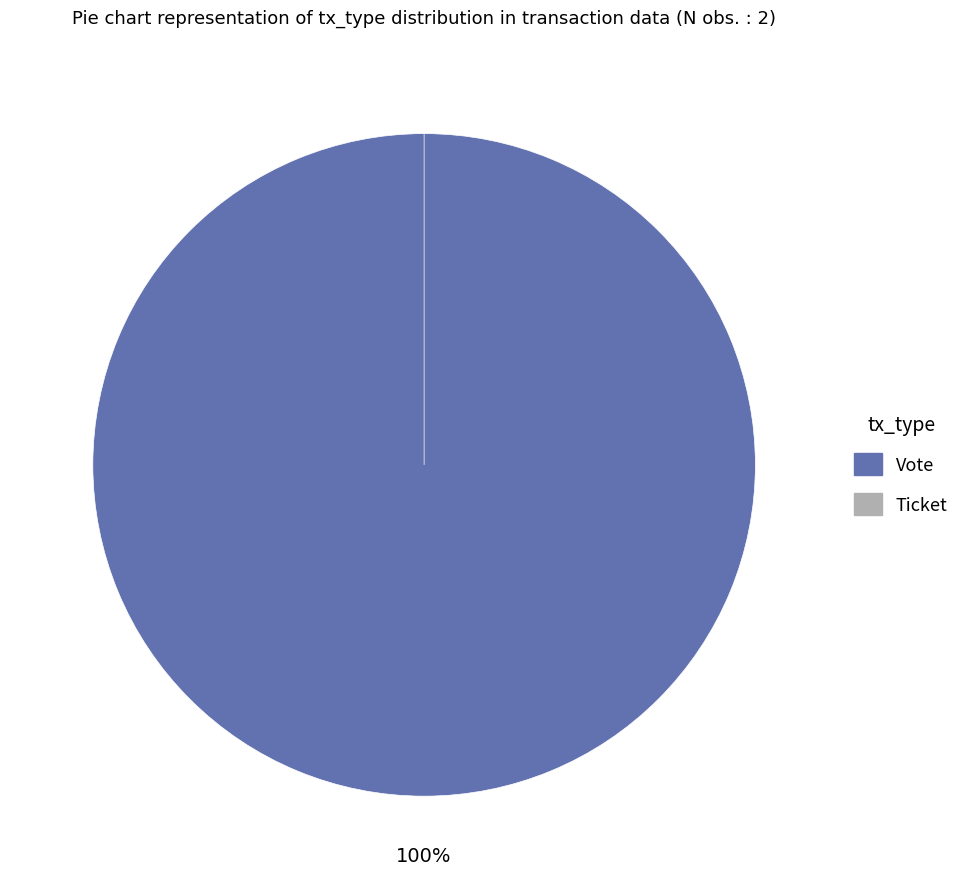

To the nearest percent, what is the average slice percentage?

50%